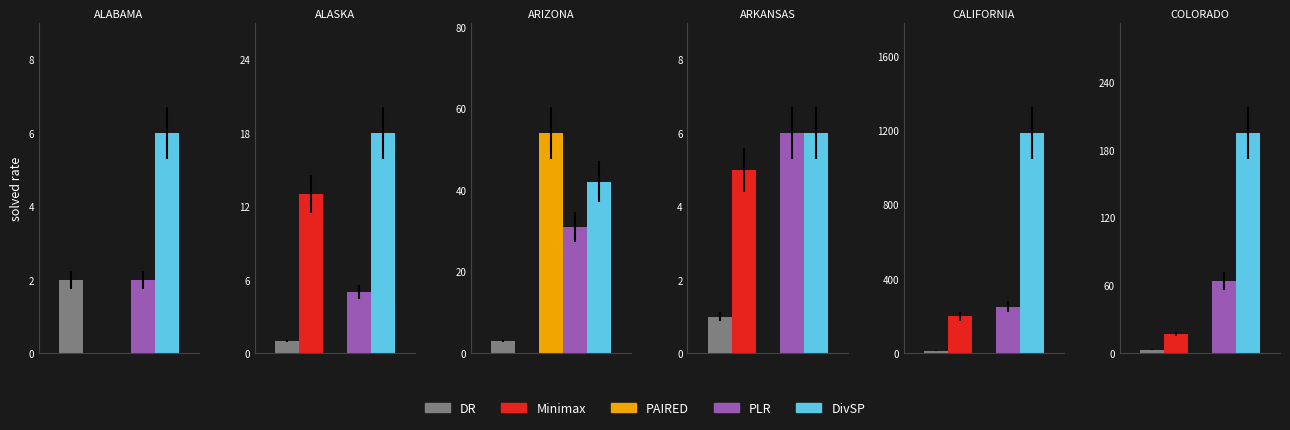

At how many categories does at least one series exceed 513?

1